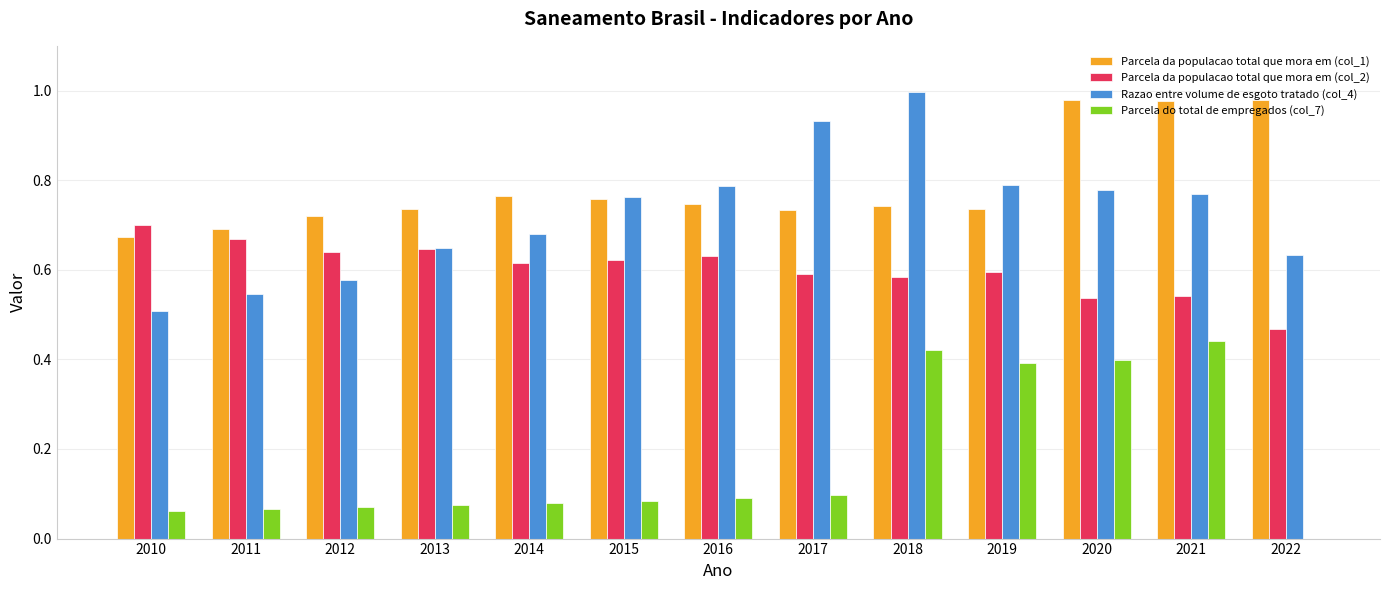

How many groups of bars are there?

13